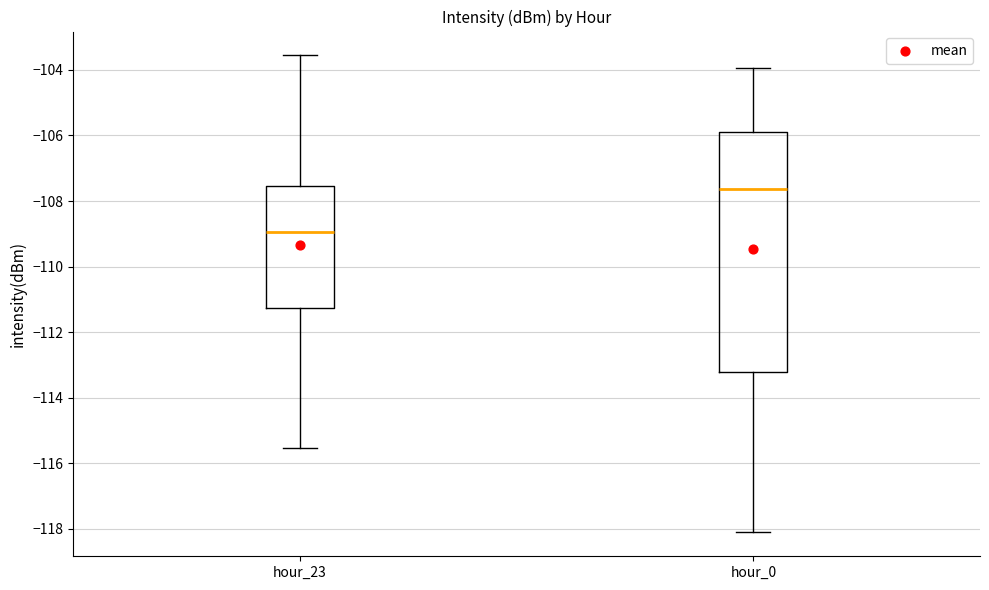

Reading left to right, read every box against the y-axis: the position of its median line, the range the box covers, and the ends of its whiskers. The values are not printed on the chart, so give them approximately, as read against the axis.

hour_23: median -109.0, box -111.2 to -107.6, whiskers -115.6 to -103.6
hour_0: median -107.6, box -113.2 to -105.8, whiskers -118.2 to -104.0